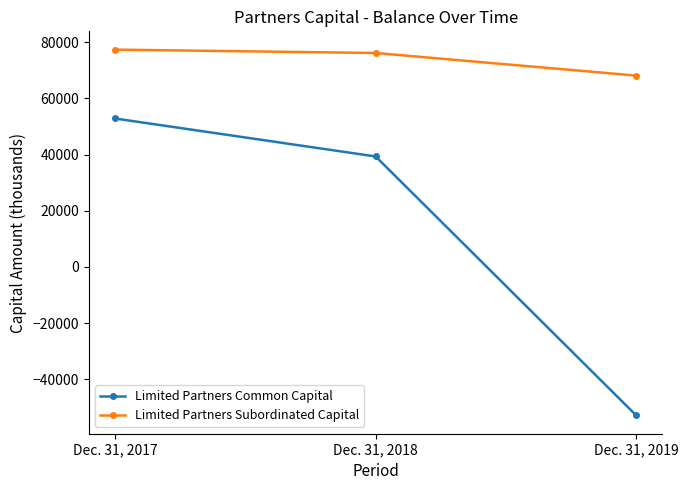

Rank the series at Dec. 31, 2018 from highest to lowest value.

Limited Partners Subordinated Capital, Limited Partners Common Capital